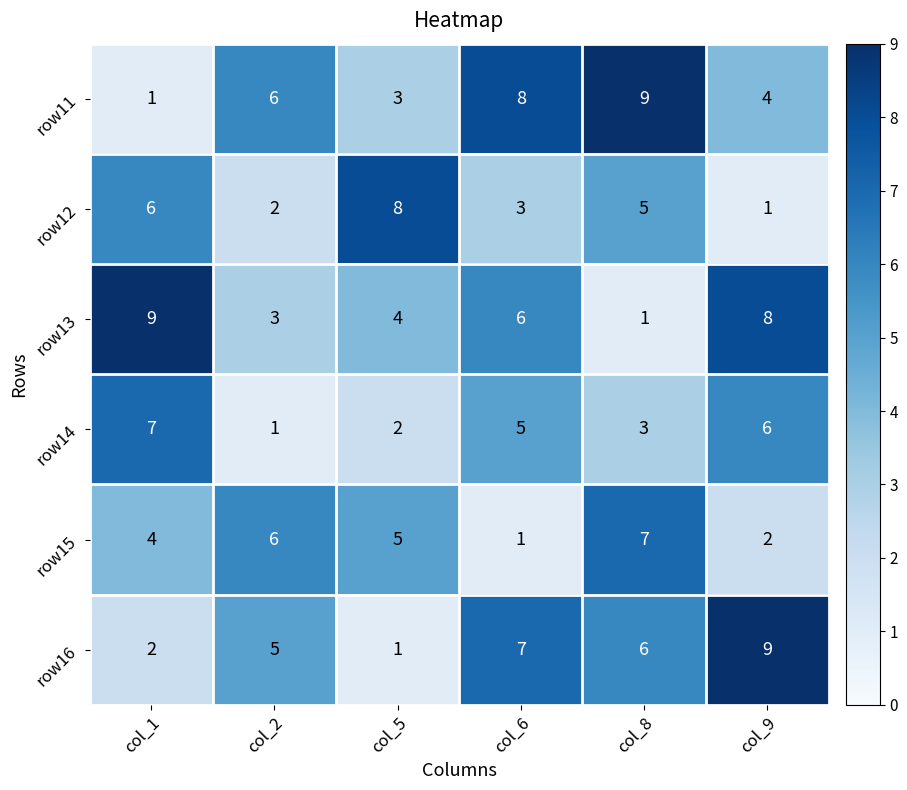

Count the number of data series in this chart.

6